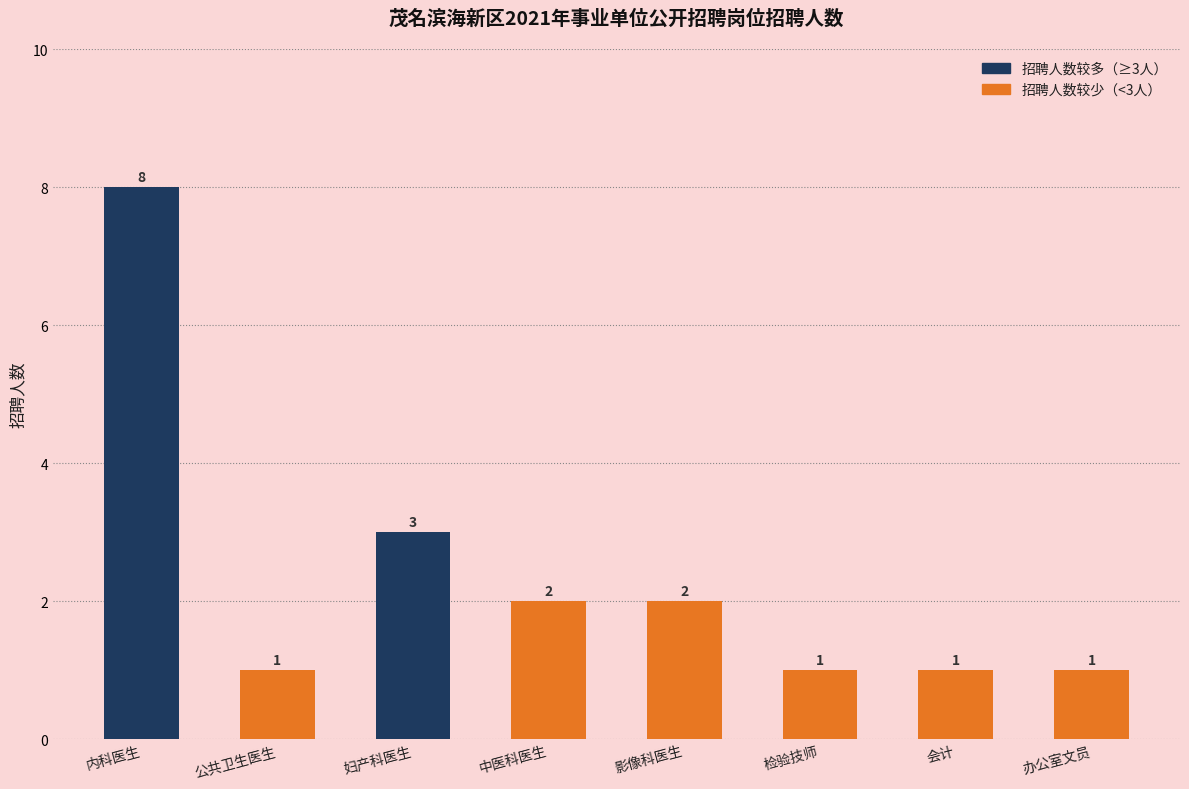

True or false: the data shows 11 at 内科医生.

False